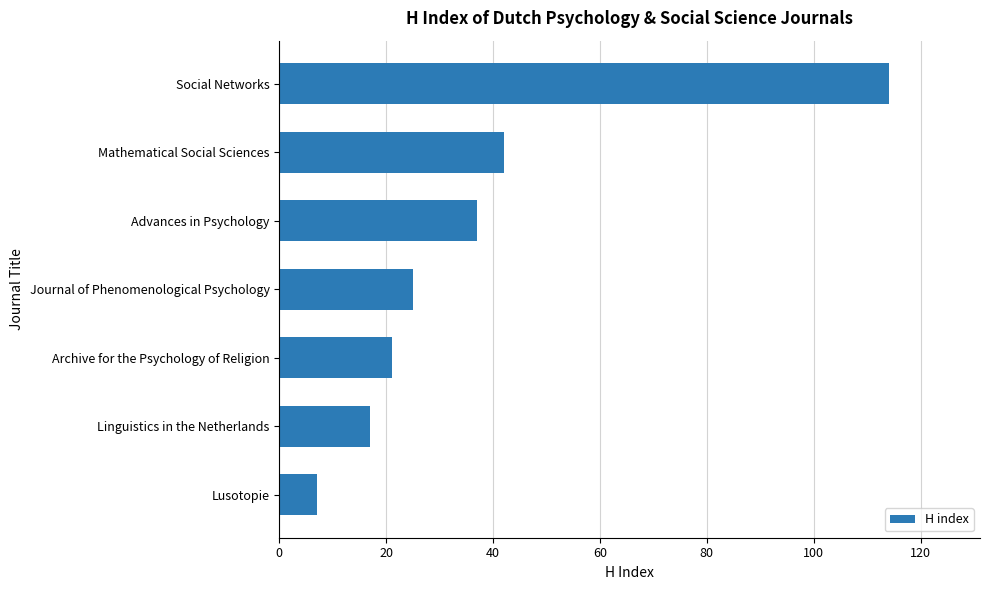

Reading bottom to top, extract all data points from this chart.

7	17	21	25	37	42	114